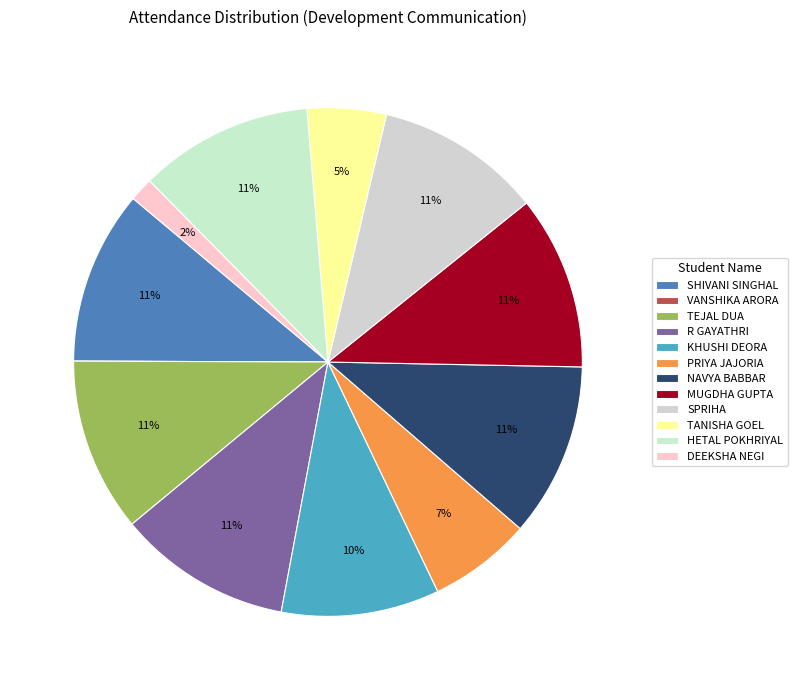

To the nearest percent, what percentage of the pie is MUGDHA GUPTA?

11%